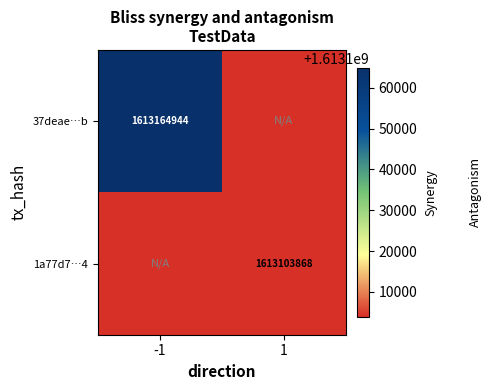

The value of 37deae…b at -1 is 2706161040. True or false?

False